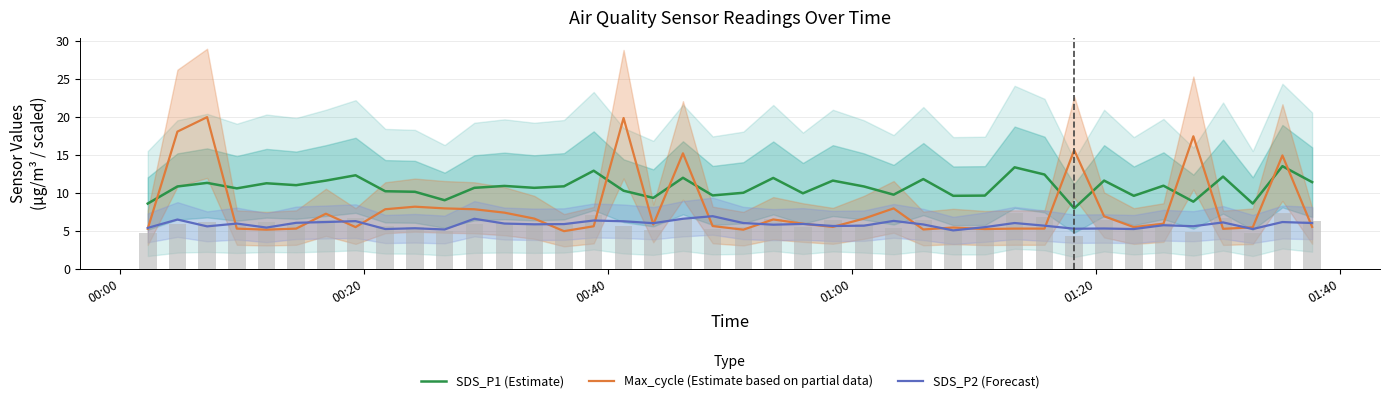

What is the minimum value for SDS_P2 (Forecast)?

5.1